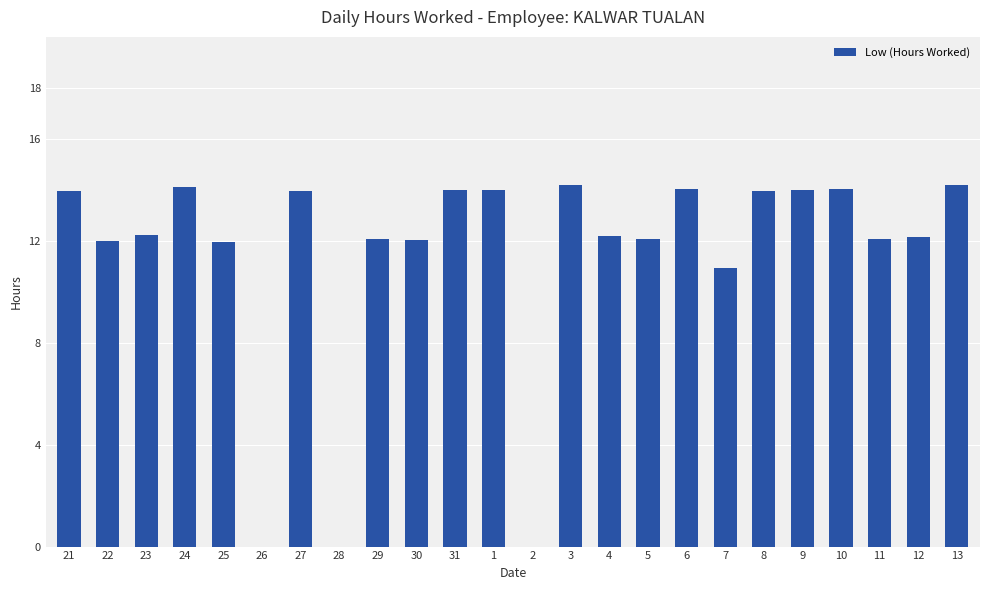

What is the maximum value shown in the chart?

14.2